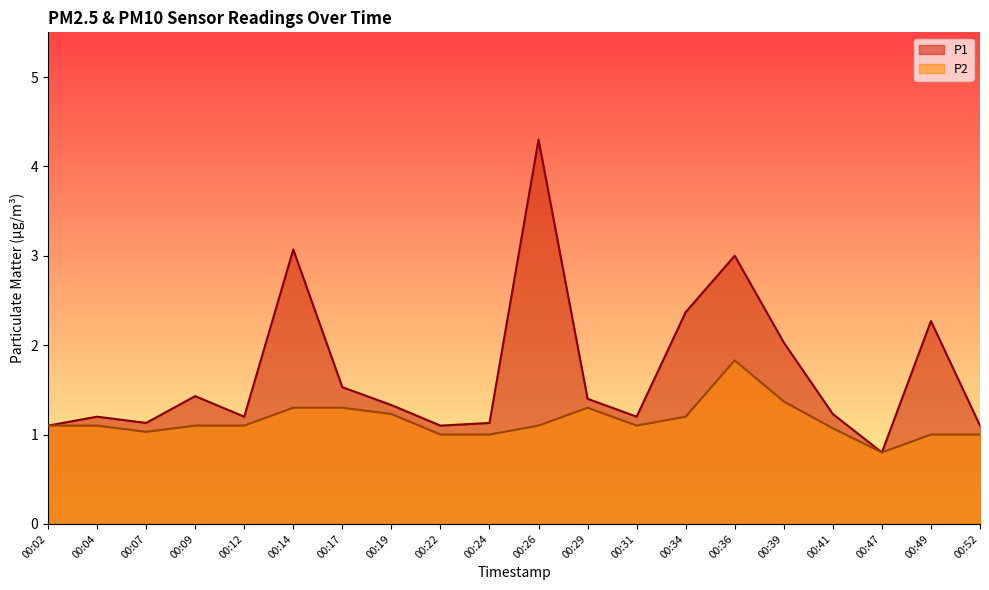

Between 00:12 and 00:49, which is larger?

00:49